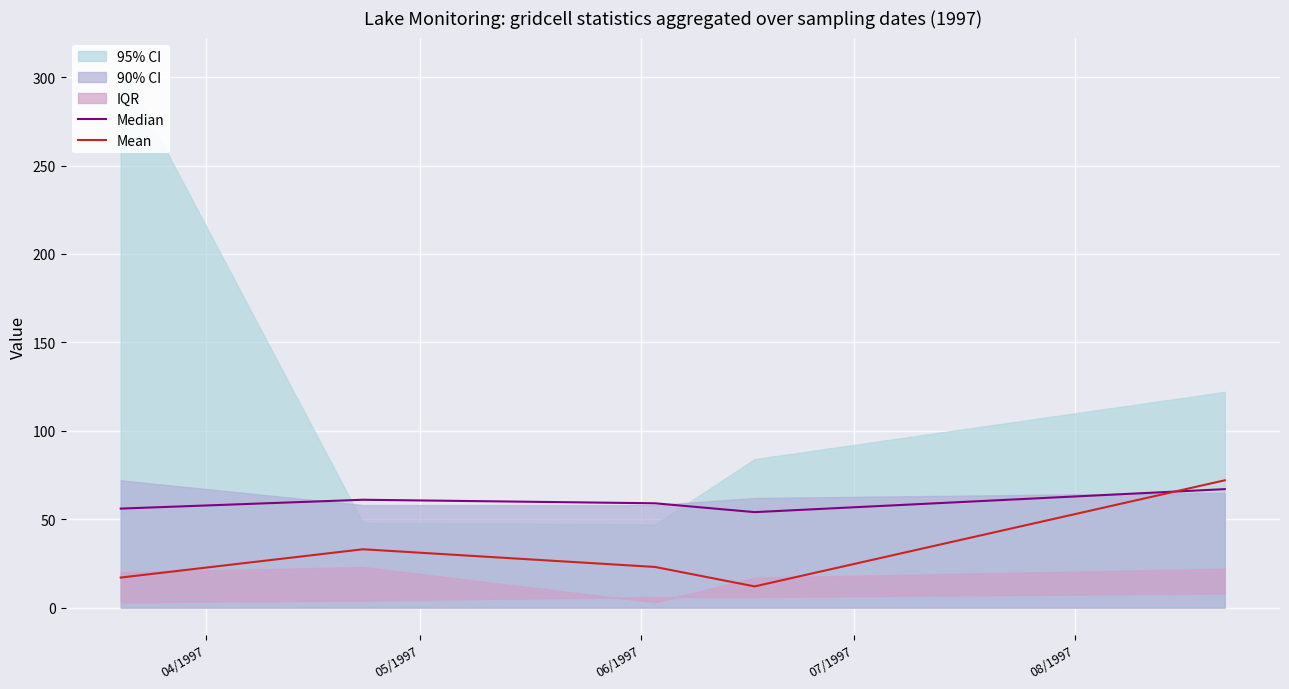

What is the highest value of the Median series?

67